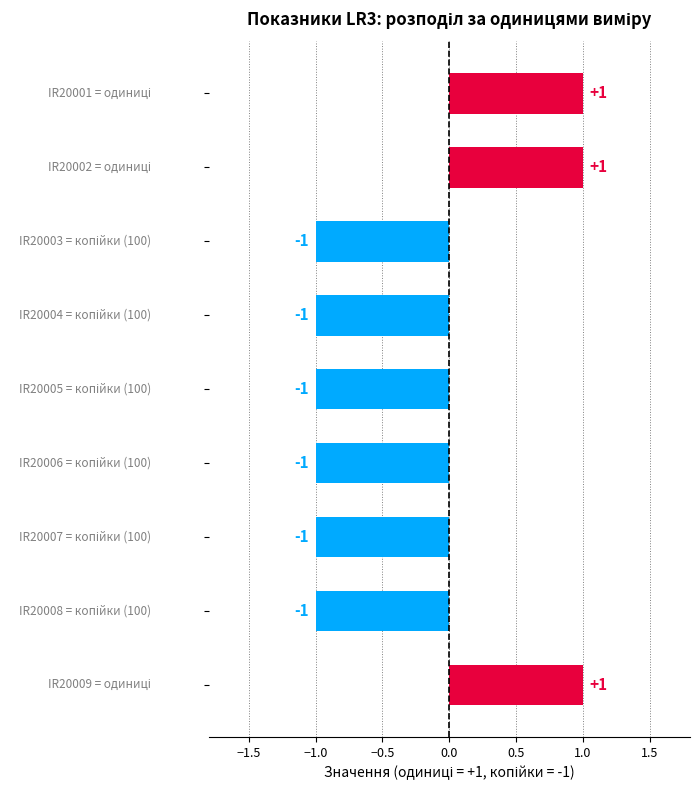

What is the maximum value shown in the chart?

1